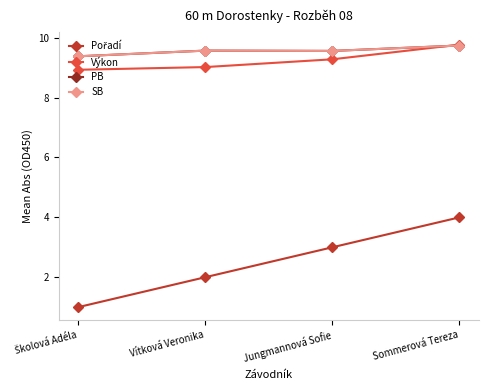

Which has a higher value, Jungmannová Sofie or Sommerová Tereza?

Sommerová Tereza